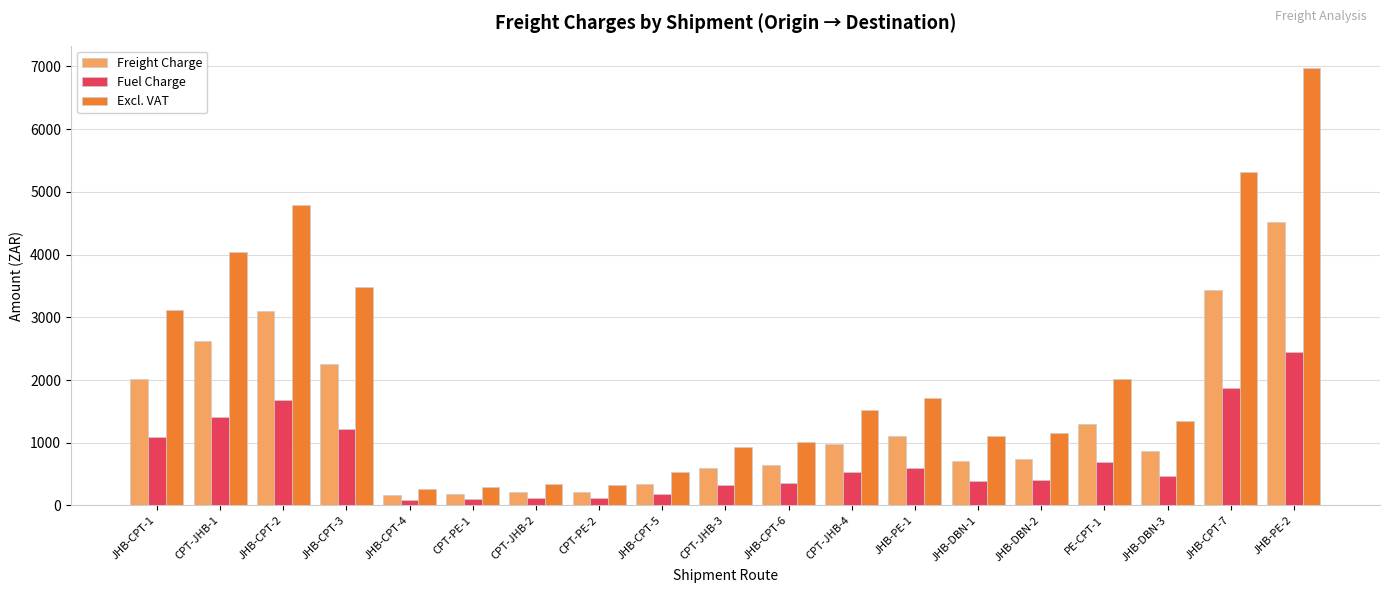

What is the label of the 12th bar from the right?

CPT-PE-2